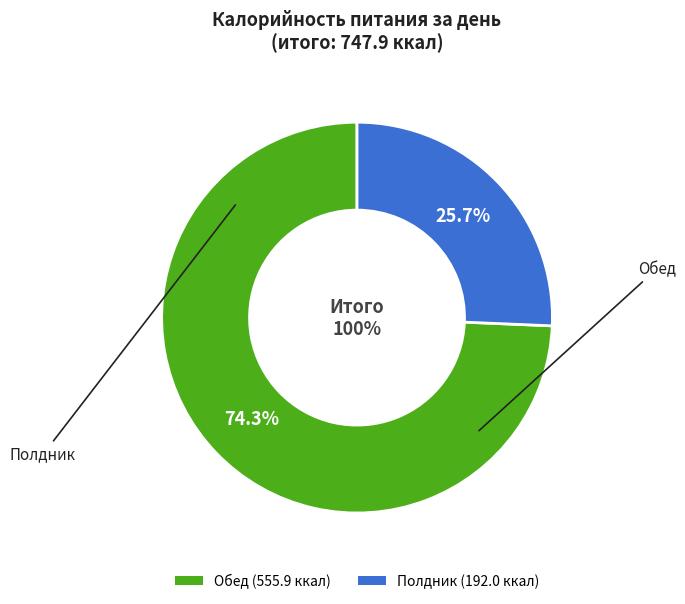

Which category accounts for the majority?

Обед